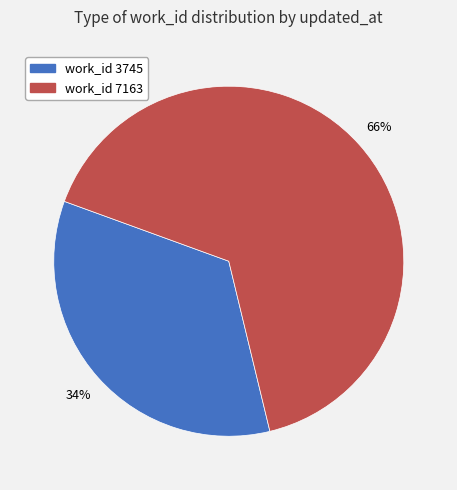

Does any single category account for the majority?

Yes